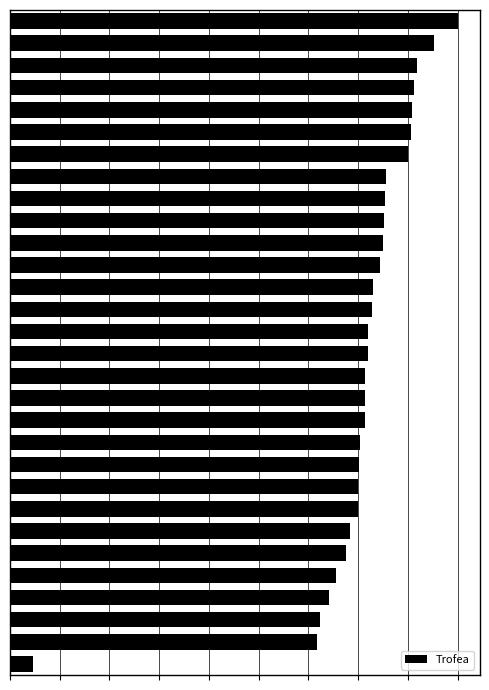

Does the chart contain any negative values?

No